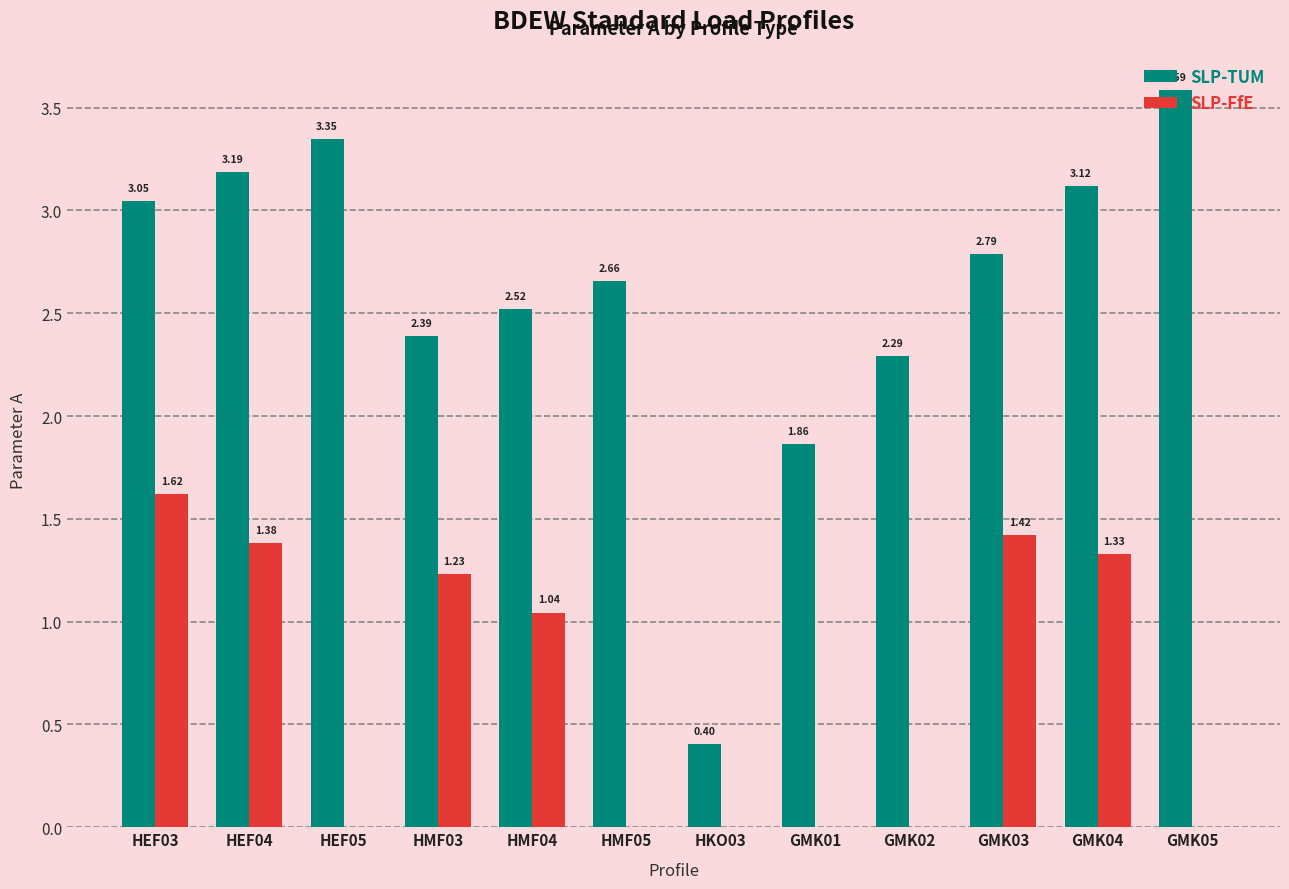

What is the total value across all series at HKO03?

0.4